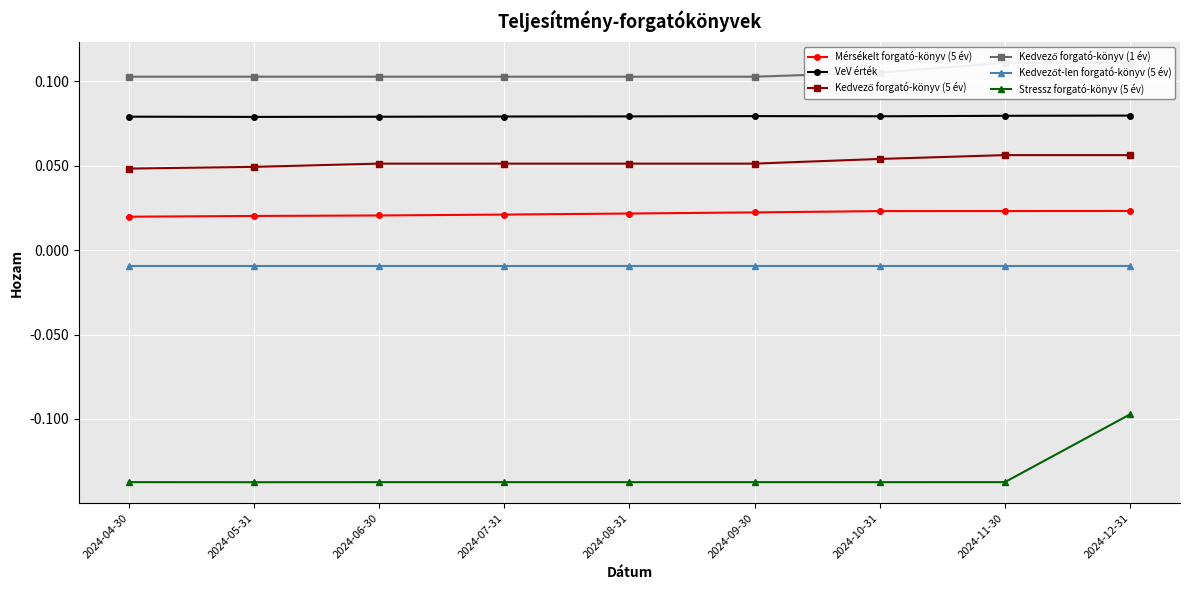

Read the Kedvező forgató-könyv (5 év) value at 2024-12-31.

0.1